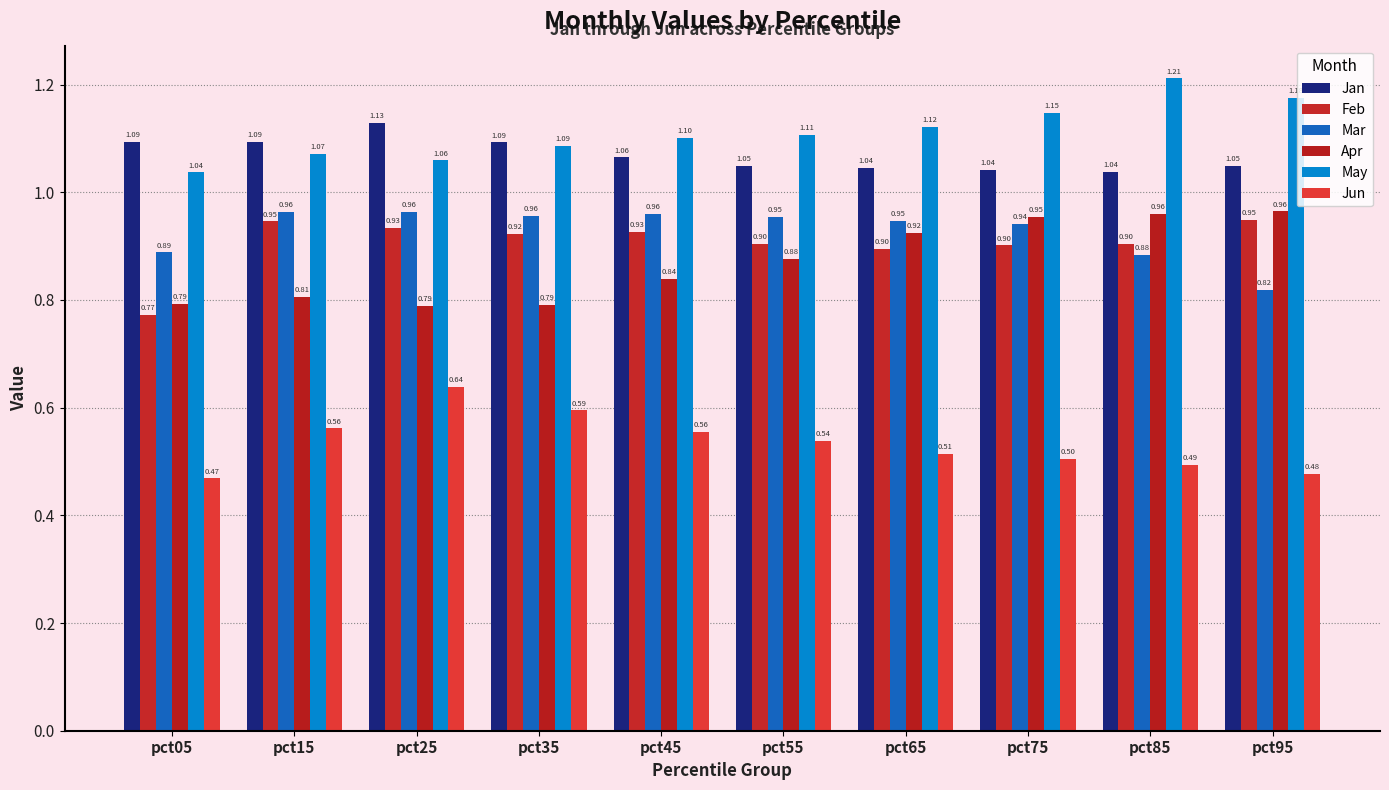

How many bars are there in each group?

6